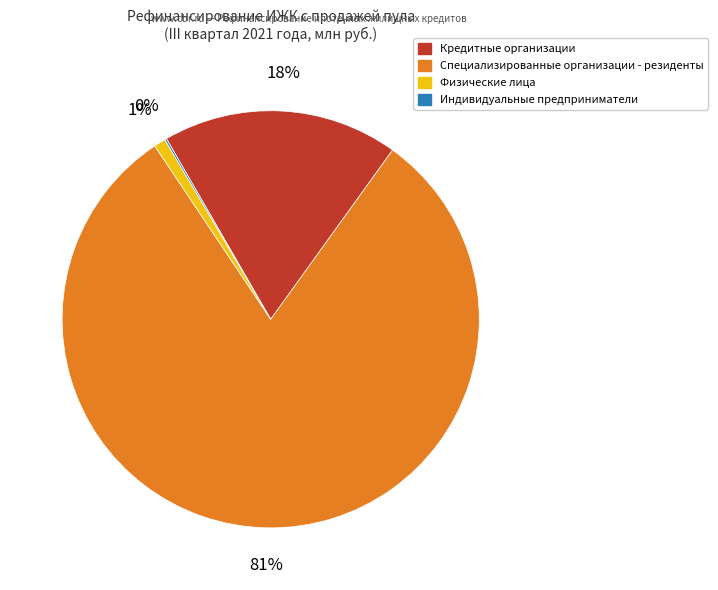

True or false: Кредитные организации accounts for 6% of the total.

False